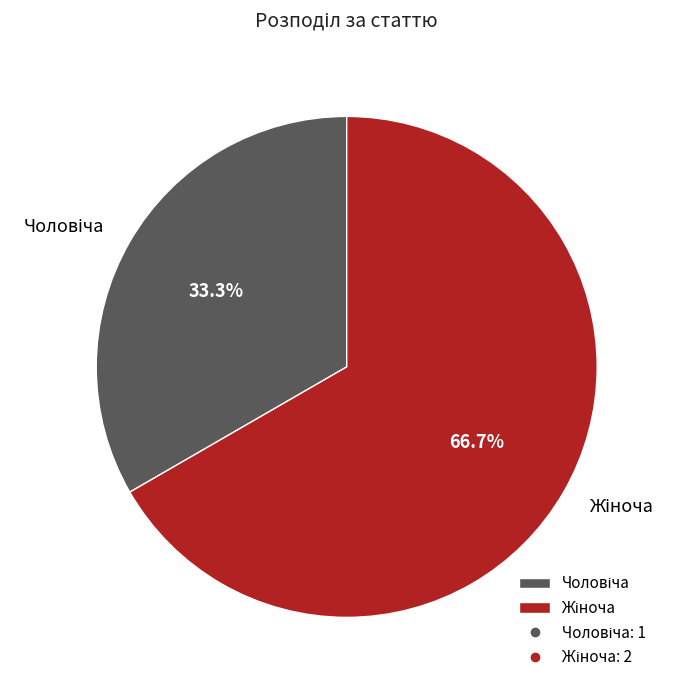

Is there any slice that represents more than half of the pie?

Yes